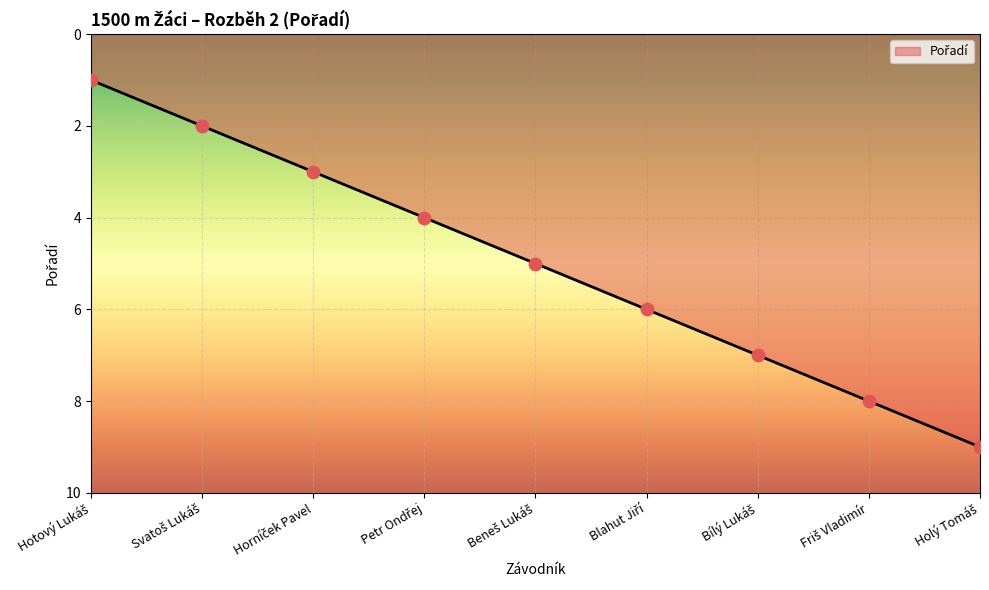

What is the greatest value displayed?

9